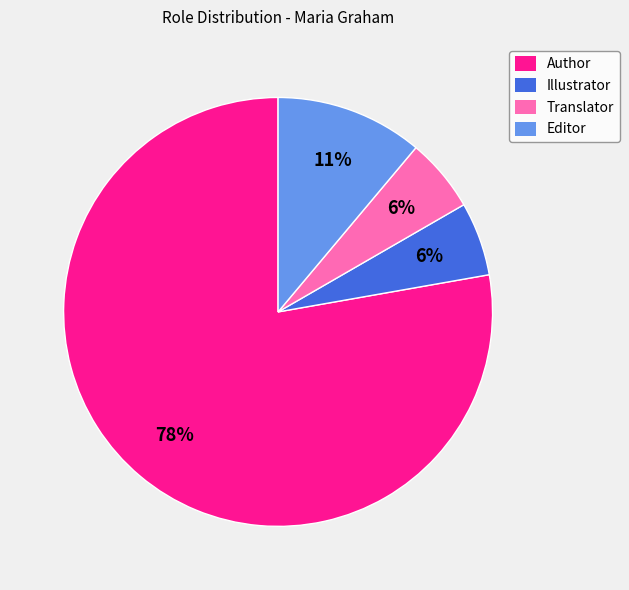

Is the sum of Translator and Author greater than half?

Yes